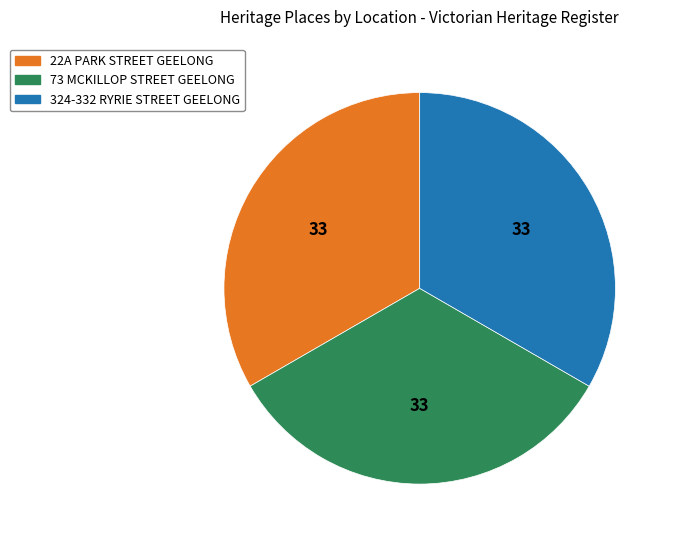

Does any single category account for the majority?

No